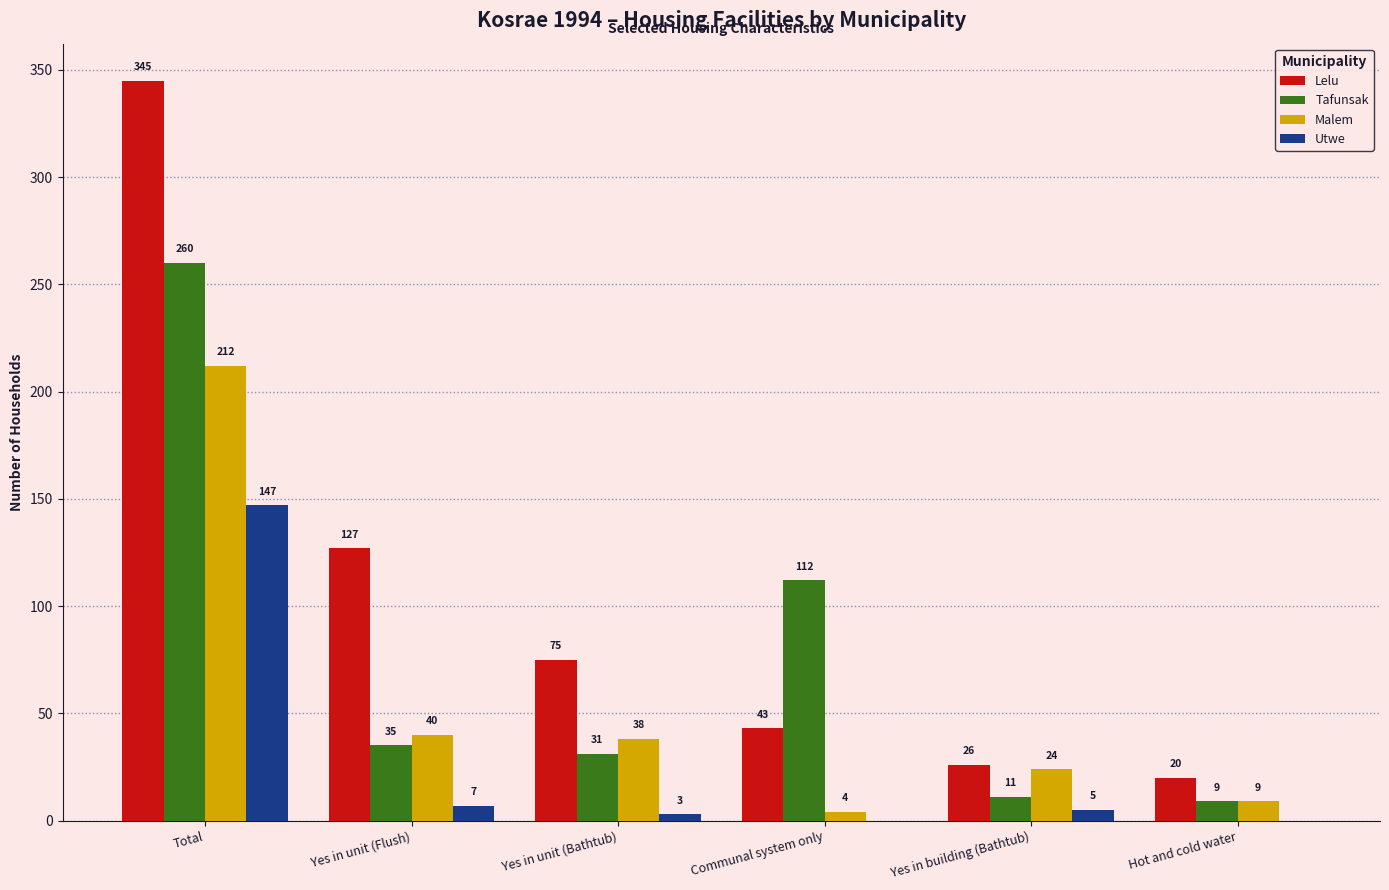

What is the difference between the Utwe values at Yes in building (Bathtub) and Communal system only?

5